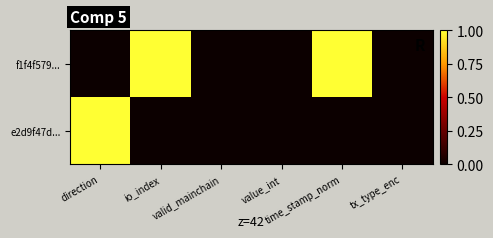

List the series in order of their overall mean, lowest first.

e2d9f47d..., f1f4f579...